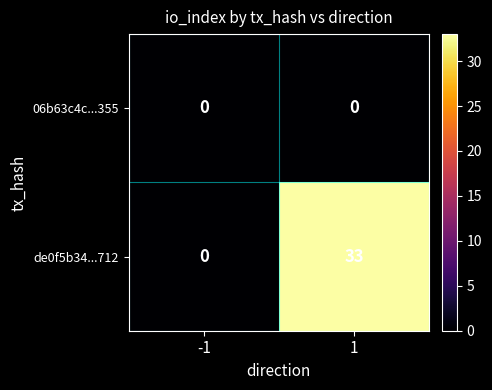

Which series has the widest spread of values?

de0f5b34...712